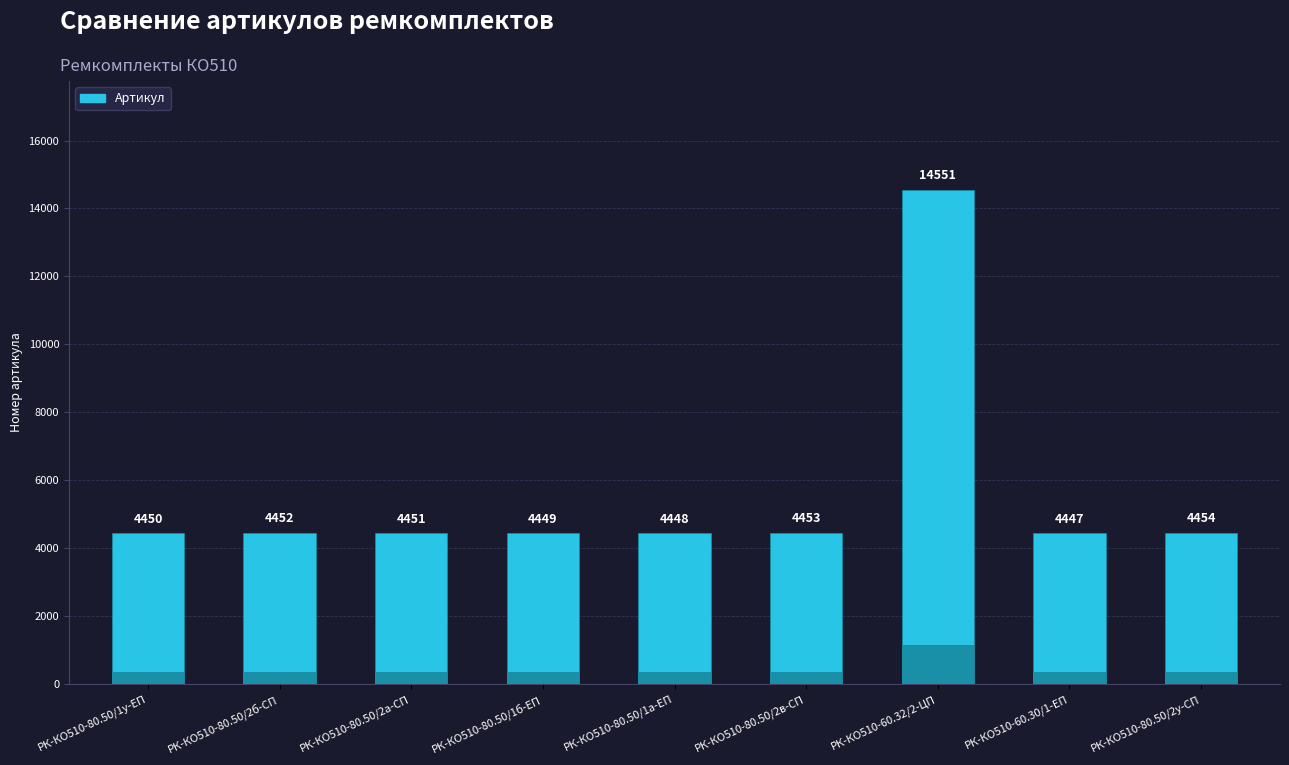

What is the smallest value displayed?

4447